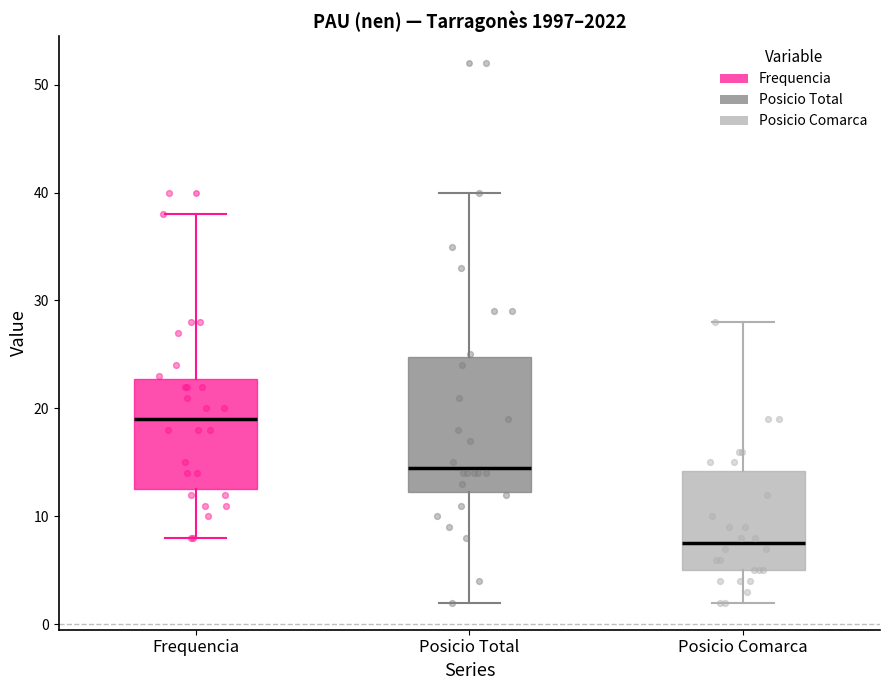

Where does the median line of the box for Posicio Total sit on the y-axis? The values are not printed on the chart, so give them approximately, as read against the axis.

15